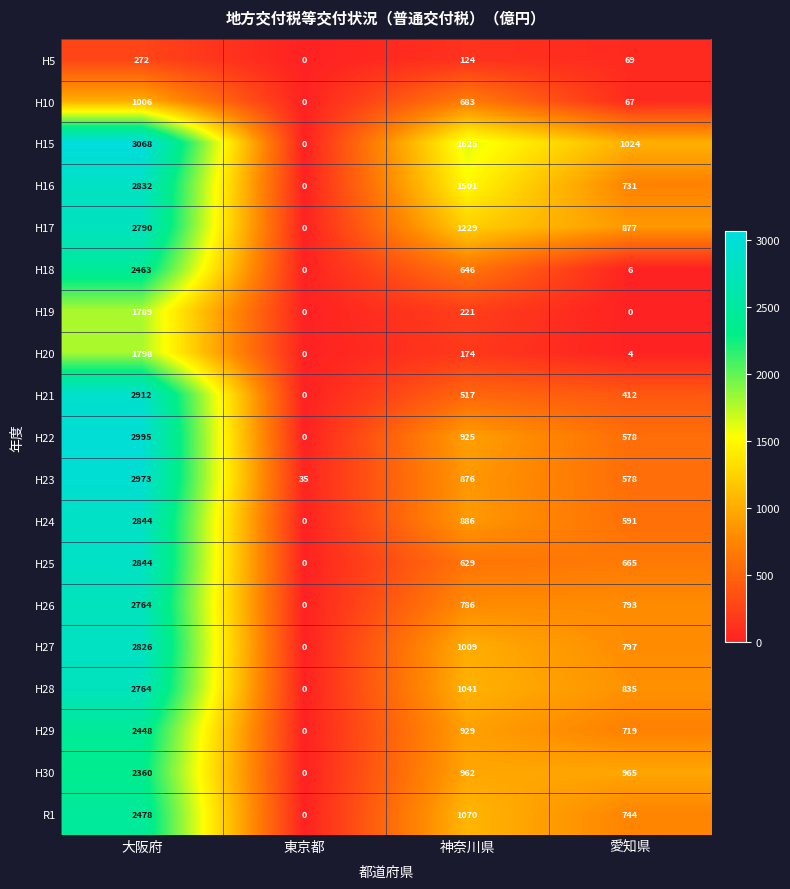

Which series changed the most between 東京都 and 愛知県?

H15